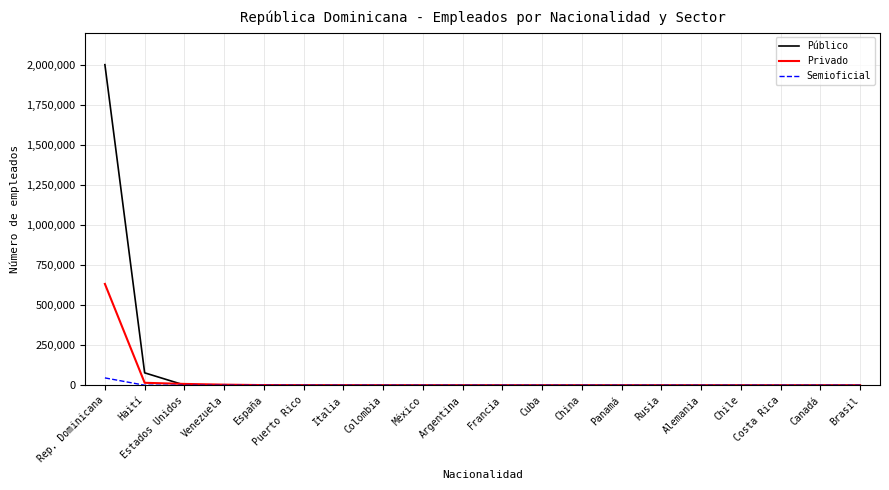

What is the maximum value for Privado?

633881